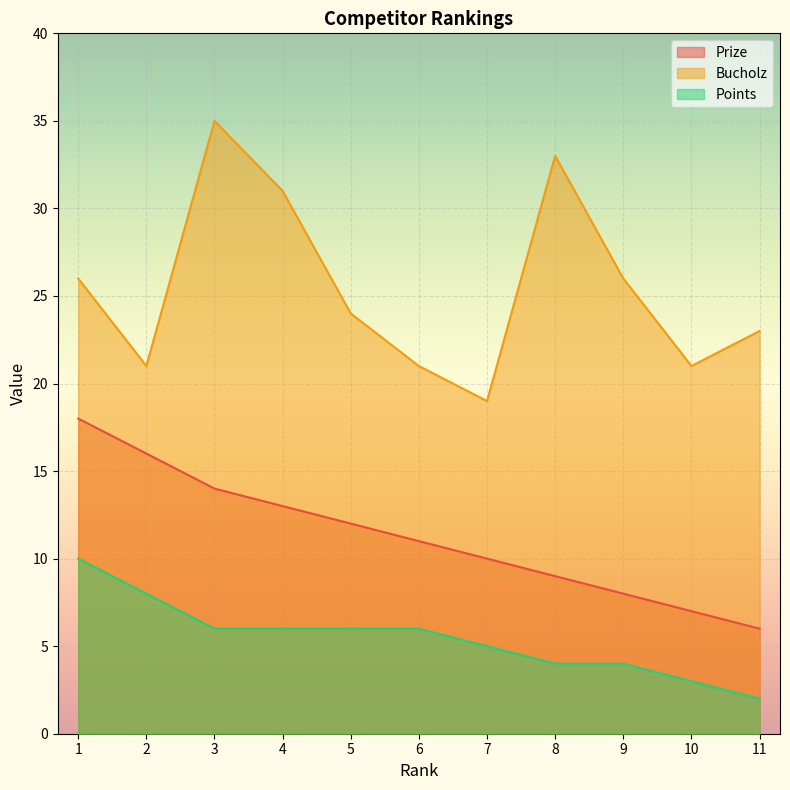

Count the number of data series in this chart.

3